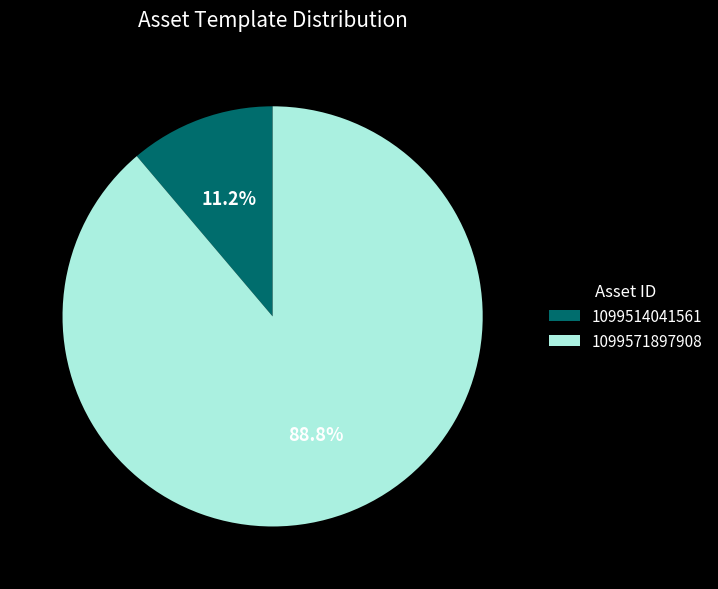

Combined, do 1099514041561 and 1099571897908 account for over 50%?

Yes